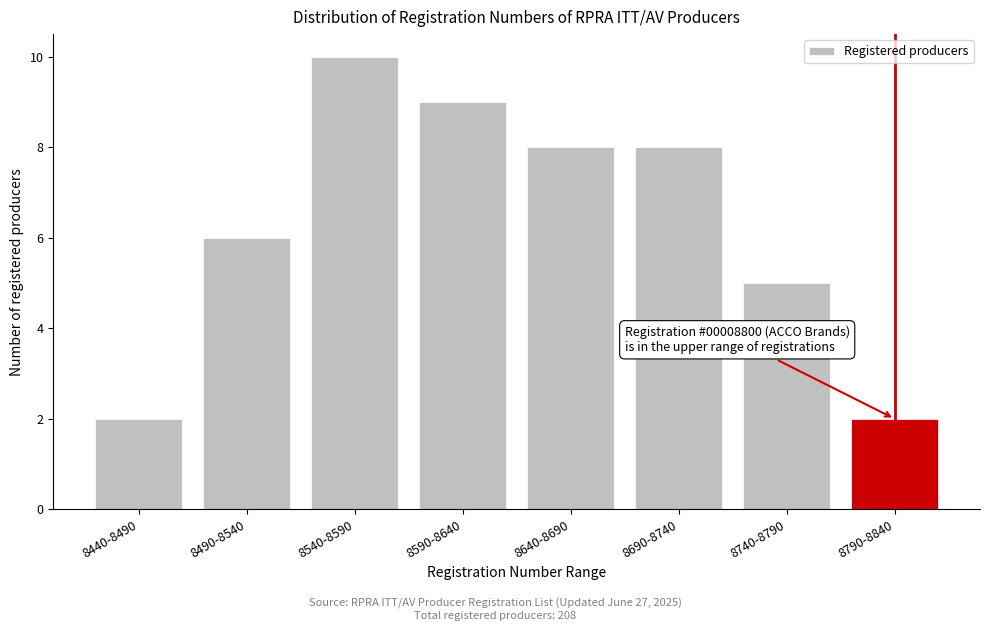

Reading right to left, what are all the values shown in this chart?

8790-8840=2	8740-8790=5	8690-8740=8	8640-8690=8	8590-8640=9	8540-8590=10	8490-8540=6	8440-8490=2